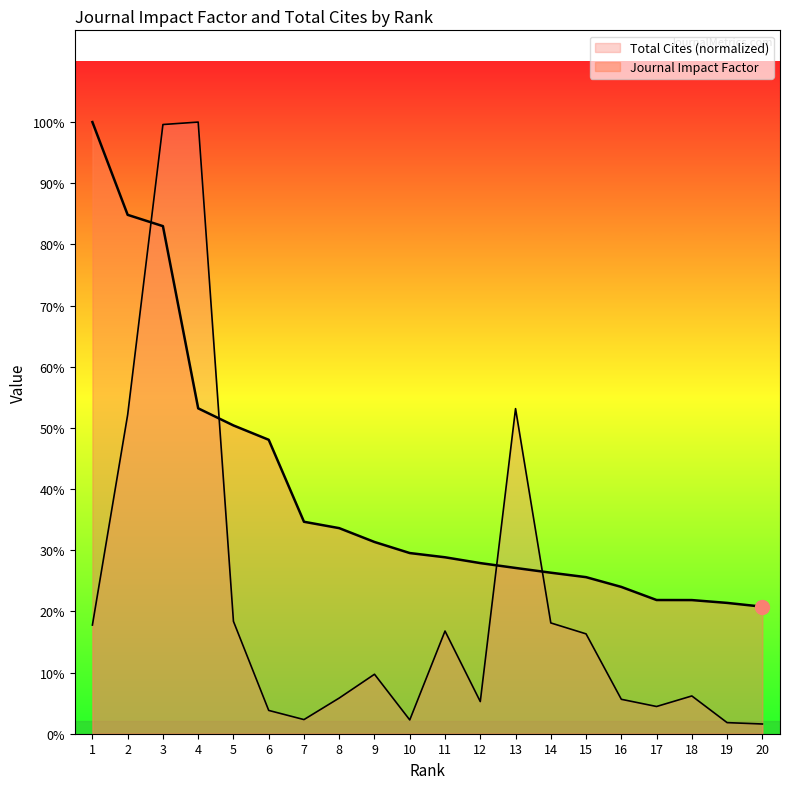

What is the difference between the maximum and second lowest values in the Journal Impact Factor series?

8.5